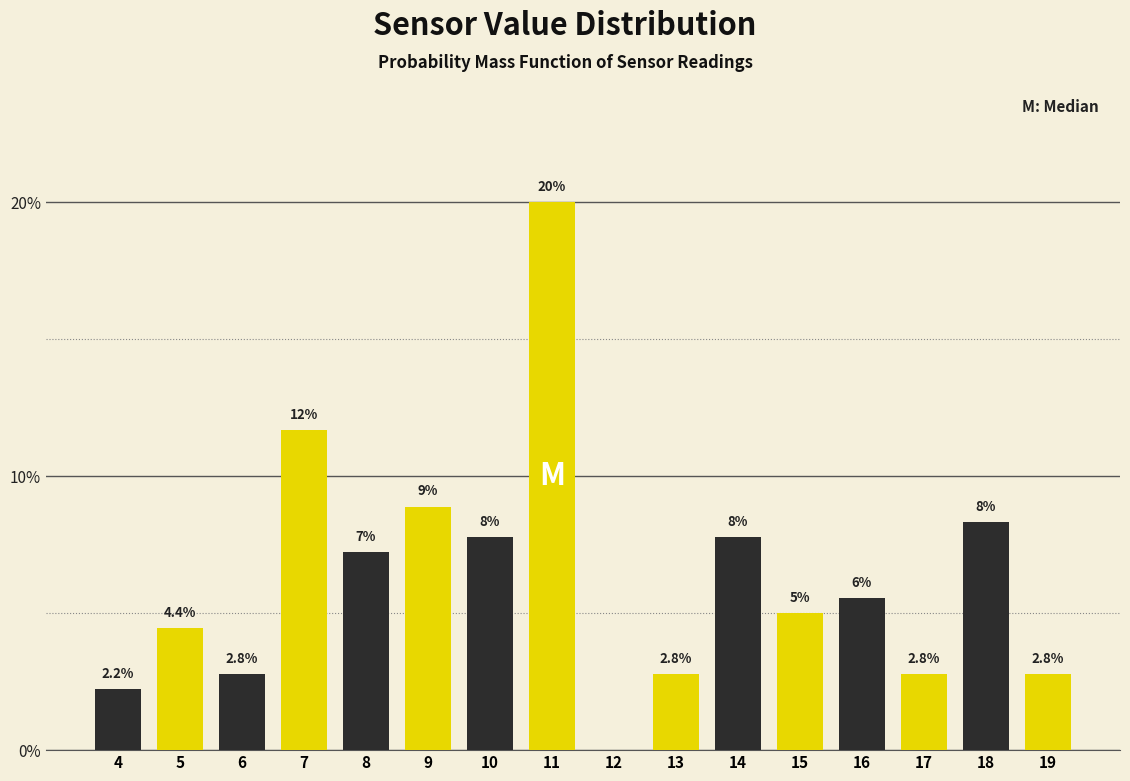

Which category has the highest value across all series?

11